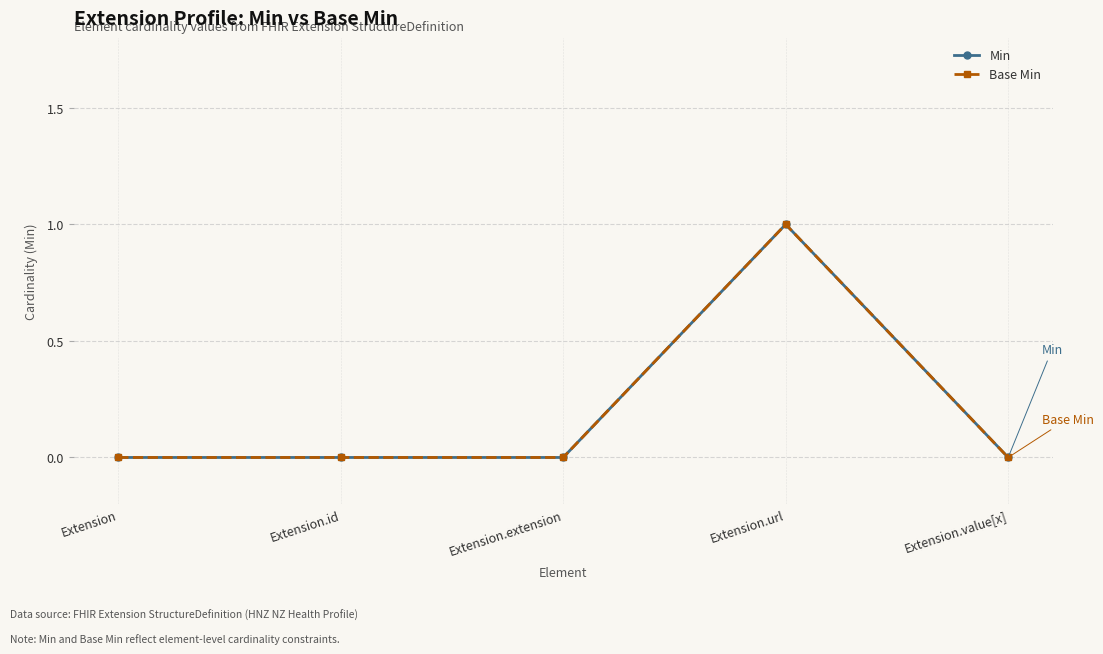

Does the chart have visible grid lines?

Yes